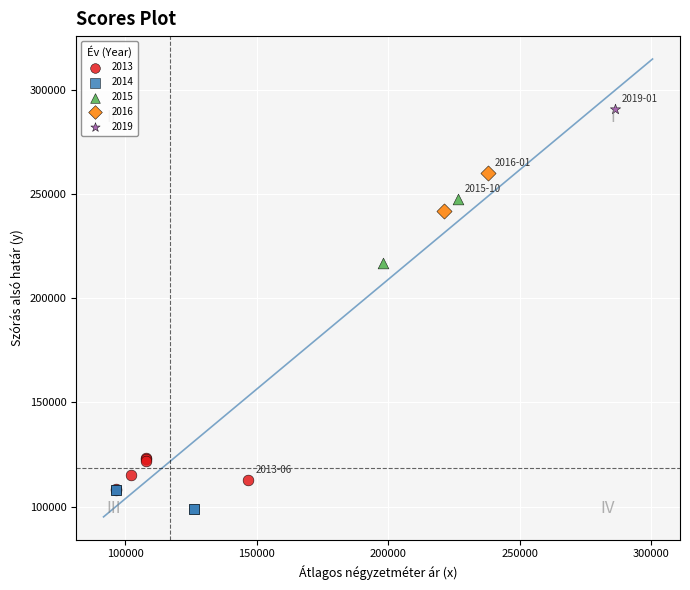

What are all the series names shown in the legend?

2013, 2014, 2015, 2016, 2019